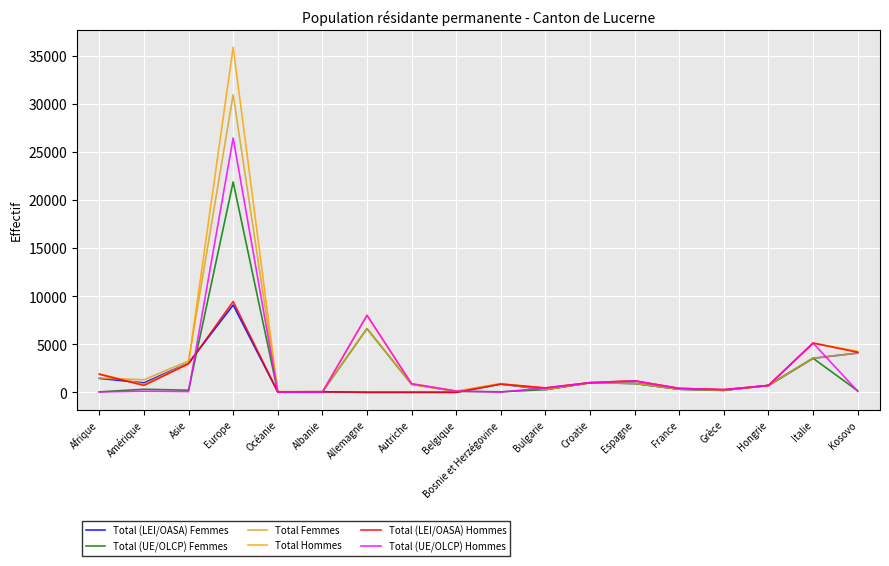

How many values in the Total (LEI/OASA) Hommes series are below 710?

9